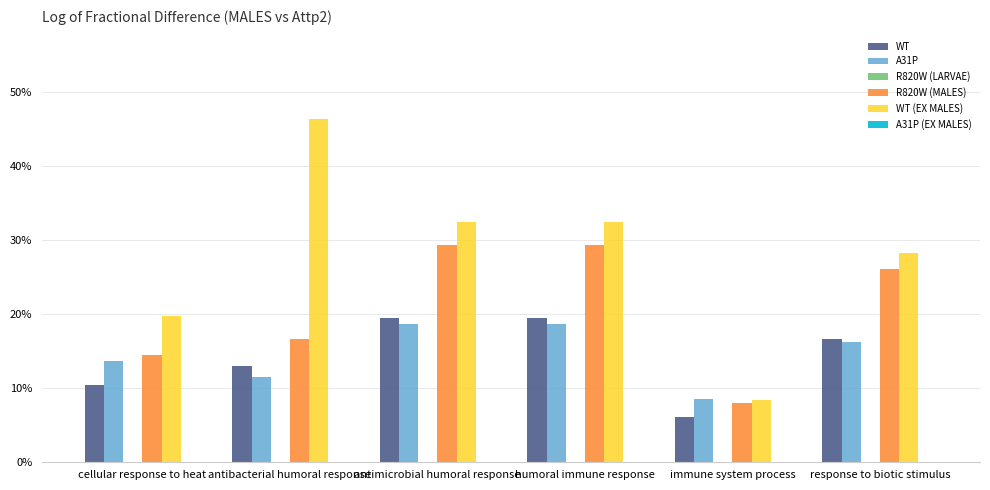

Where does the A31P series first go above 16?

antimicrobial humoral response